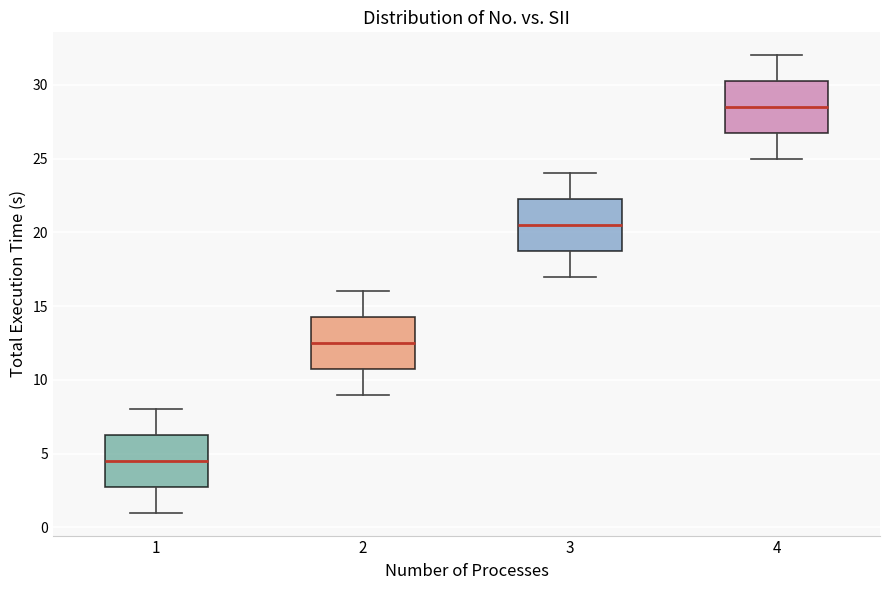

Where does the lower whisker of the box at x = 4 end on the y-axis? The values are not printed on the chart, so give them approximately, as read against the axis.

25.0